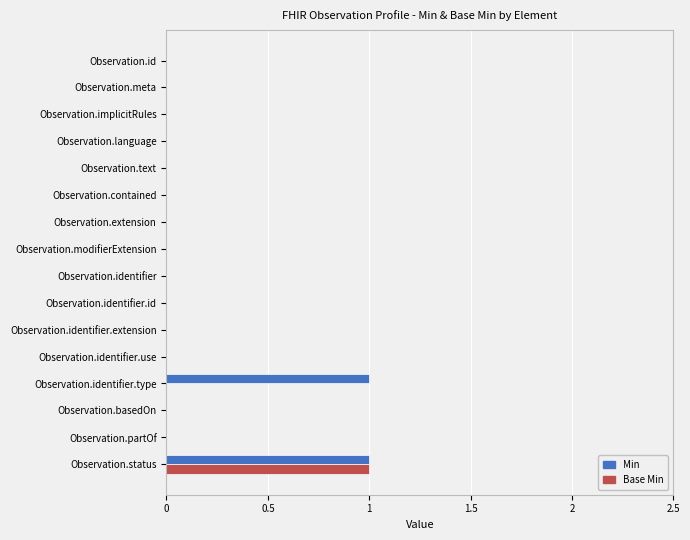

The value of Min at Observation.partOf is 1. True or false?

False